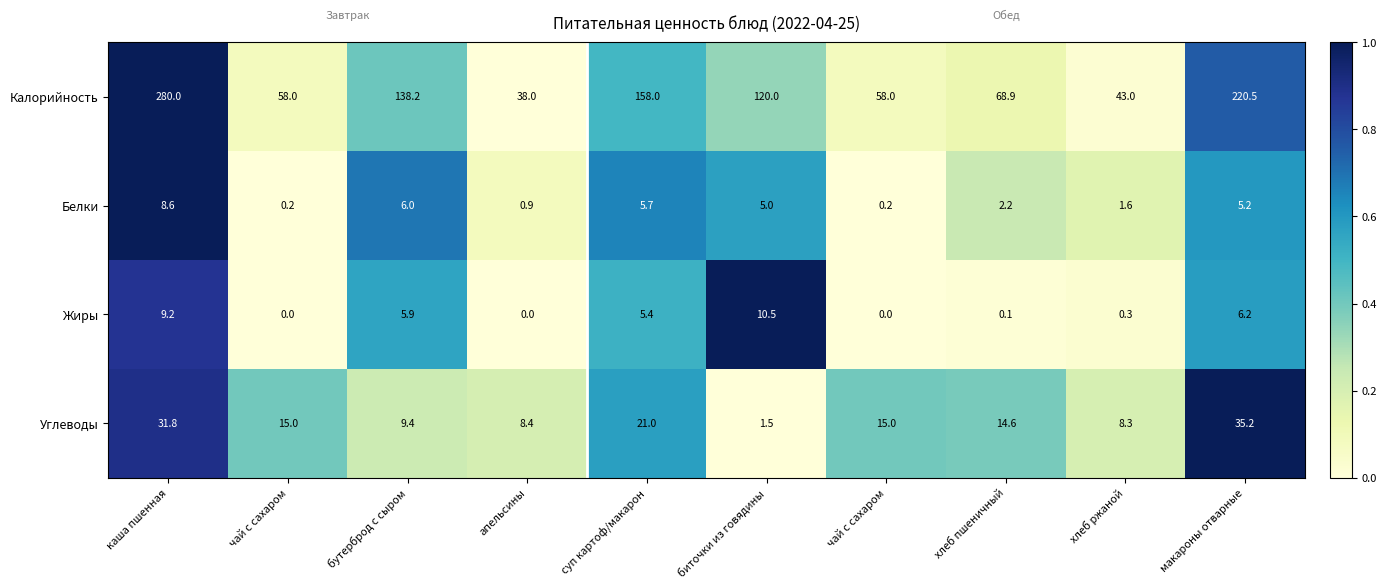

Reading right to left, extract all data points from this chart.

Калорийность: макароны отварные=220.5	хлеб ржаной=43.0	хлеб пшеничный=68.9	чай с сахаром=58.0	биточки из говядины=120.0	суп картоф/макарон=158.0	апельсины=38.0	бутерброд с сыром=138.2	чай с сахаром=58.0	каша пшенная=280.0
Белки: макароны отварные=5.2	хлеб ржаной=1.6	хлеб пшеничный=2.2	чай с сахаром=0.2	биточки из говядины=5.0	суп картоф/макарон=5.7	апельсины=0.9	бутерброд с сыром=6.0	чай с сахаром=0.2	каша пшенная=8.6
Жиры: макароны отварные=6.2	хлеб ржаной=0.3	хлеб пшеничный=0.1	чай с сахаром=0.0	биточки из говядины=10.5	суп картоф/макарон=5.4	апельсины=0.0	бутерброд с сыром=5.9	чай с сахаром=0.0	каша пшенная=9.2
Углеводы: макароны отварные=35.2	хлеб ржаной=8.3	хлеб пшеничный=14.6	чай с сахаром=15.0	биточки из говядины=1.5	суп картоф/макарон=21.0	апельсины=8.4	бутерброд с сыром=9.4	чай с сахаром=15.0	каша пшенная=31.8